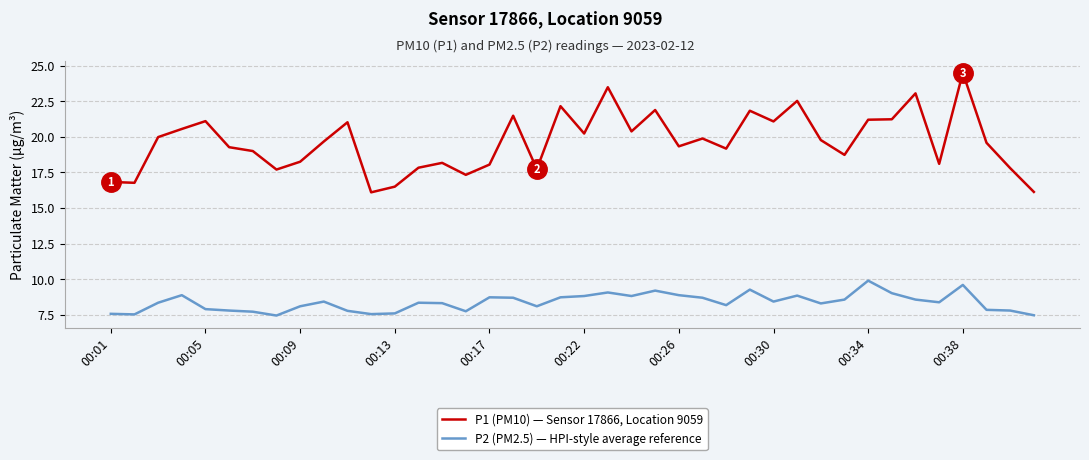

Which series has the largest range (max minus min)?

P1 (PM10) — Sensor 17866, Location 9059